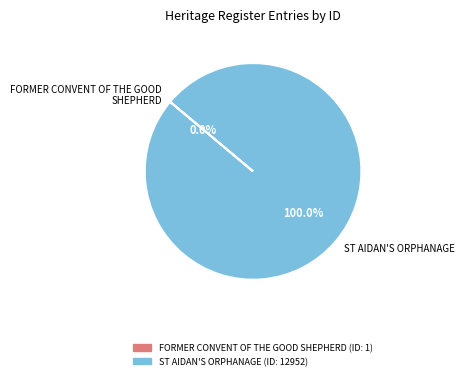

To the nearest percent, what is the average slice percentage?

50%